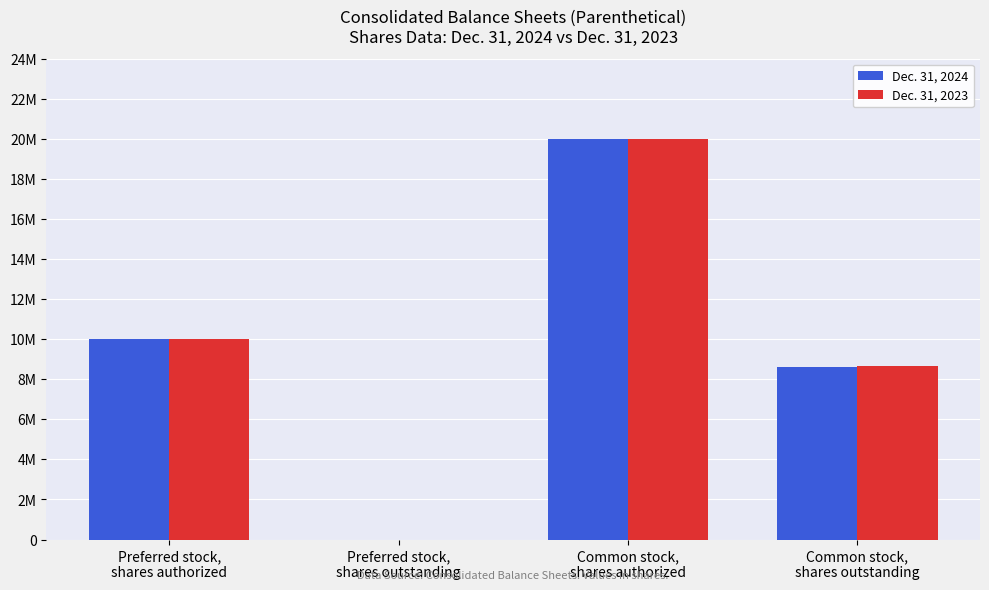

Reading left to right, extract all data points from this chart.

Dec. 31, 2024: 10000000	0	20000000	8614395
Dec. 31, 2023: 10000000	0	20000000	8655384